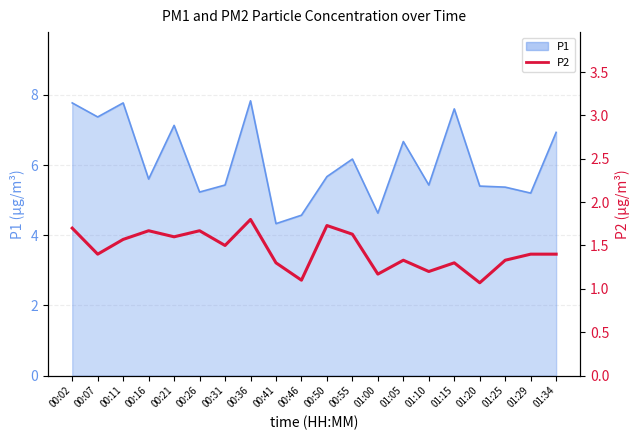

Where is the first local minimum?

00:07